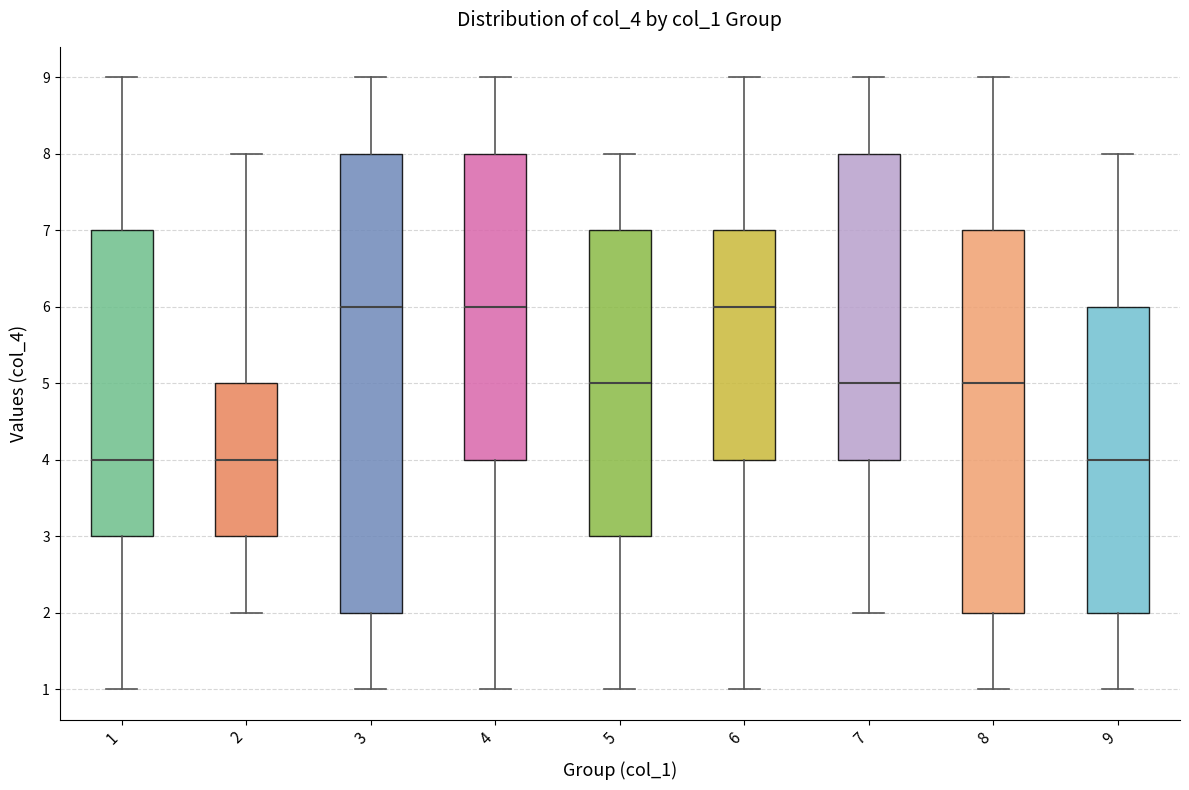

Reading left to right, read every box against the y-axis: the position of its median line, the range the box covers, and the ends of its whiskers. The values are not printed on the chart, so give them approximately, as read against the axis.

1: median 4, box 3 to 7, whiskers 1 to 9
2: median 4, box 3 to 5, whiskers 2 to 8
3: median 6, box 2 to 8, whiskers 1 to 9
4: median 6, box 4 to 8, whiskers 1 to 9
5: median 5, box 3 to 7, whiskers 1 to 8
6: median 6, box 4 to 7, whiskers 1 to 9
7: median 5, box 4 to 8, whiskers 2 to 9
8: median 5, box 2 to 7, whiskers 1 to 9
9: median 4, box 2 to 6, whiskers 1 to 8